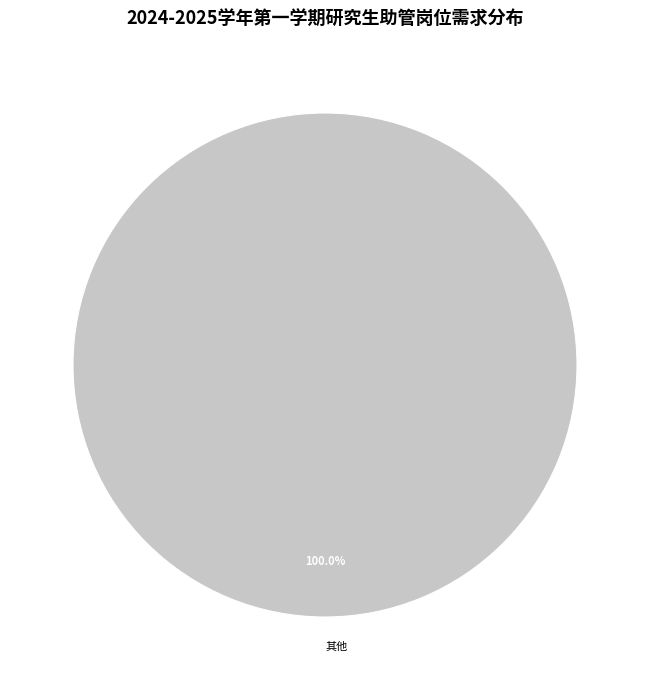

Rank the categories by value from highest to lowest.

其他